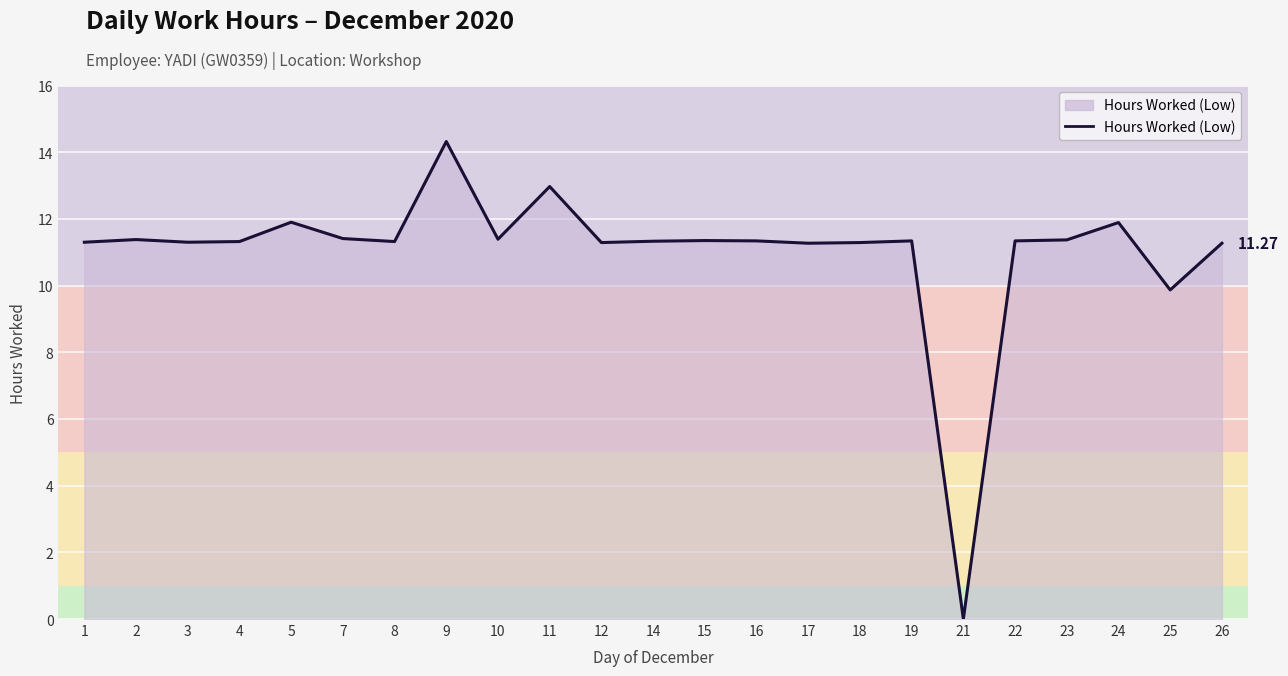

What is the sum of all values?

253.6